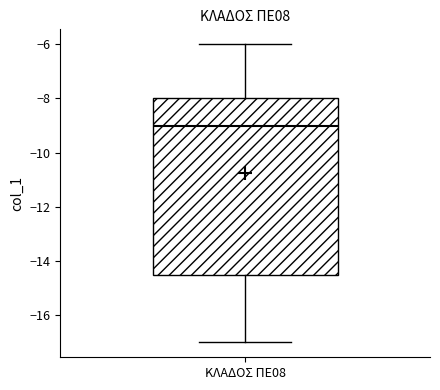

Read this box plot against the y-axis: the position of the median line, the range covered by the box, and the ends of both whiskers. The values are not printed on the chart, so give them approximately, as read against the axis.

median -9.0, box -14.4 to -8.0, whiskers -17.0 to -6.0